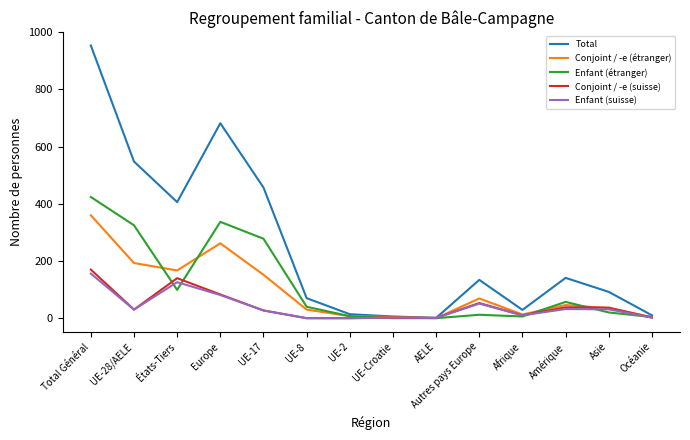

Which label corresponds to the largest value in the chart?

Total Général